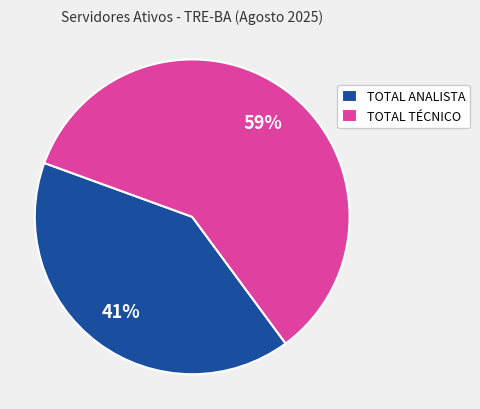

To the nearest percent, what portion does TOTAL TÉCNICO represent?

59%